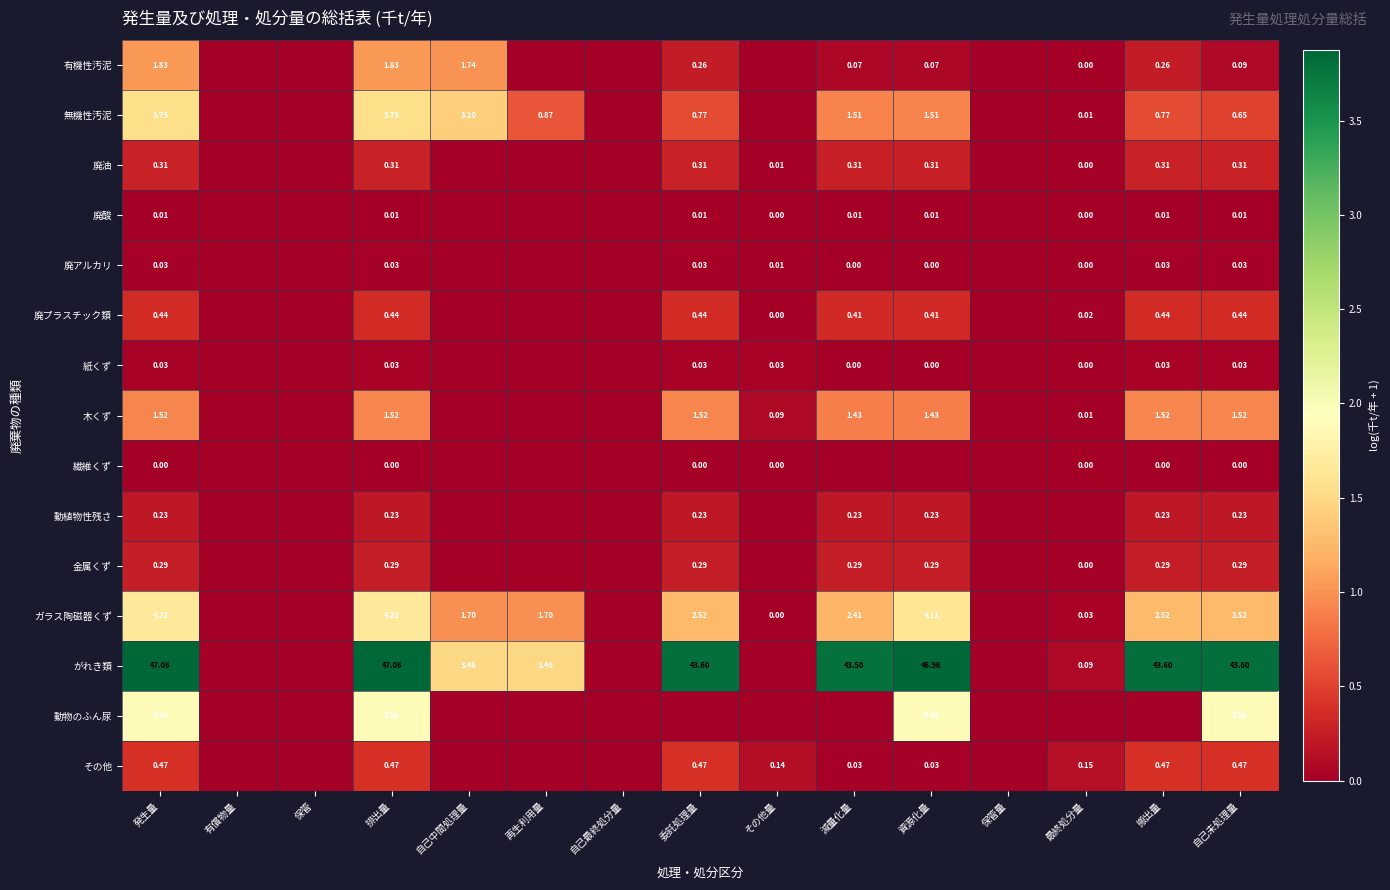

Is the value of 木くず at 自己未処理量 greater than the value of がれき類 at 資源化量?

No